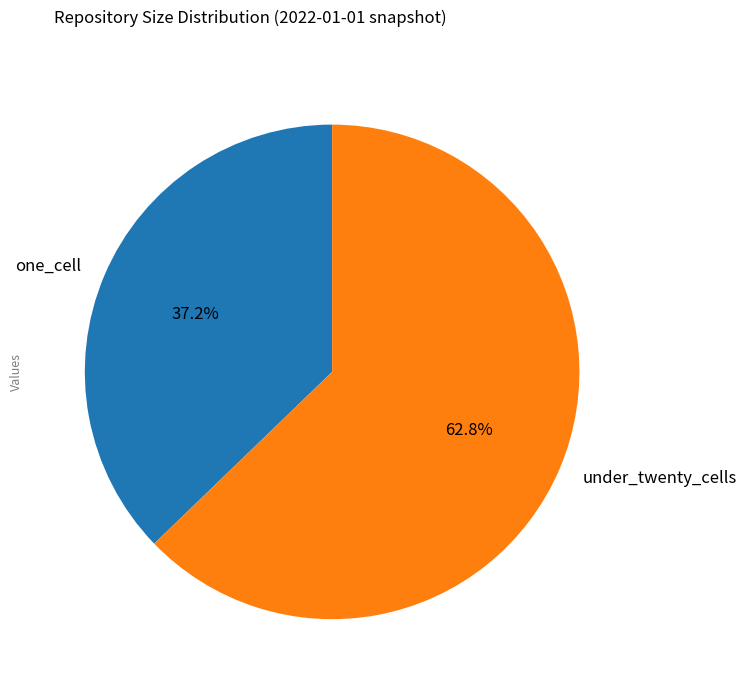

Is the sum of one_cell and under_twenty_cells greater than half?

Yes